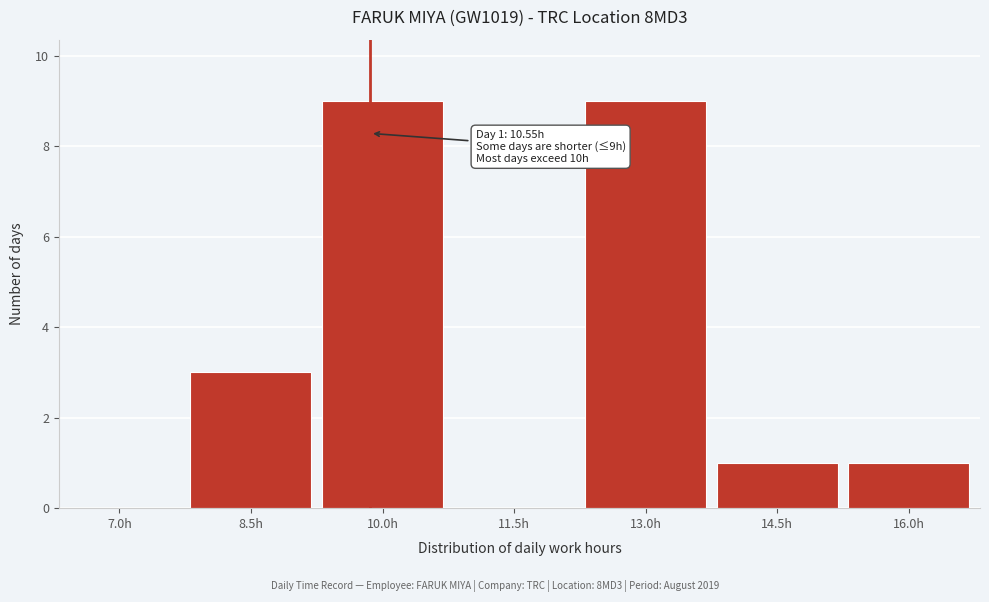

Reading left to right, list all the values displayed in this chart.

7.0h=0	8.5h=3	10.0h=9	11.5h=0	13.0h=9	14.5h=1	16.0h=1